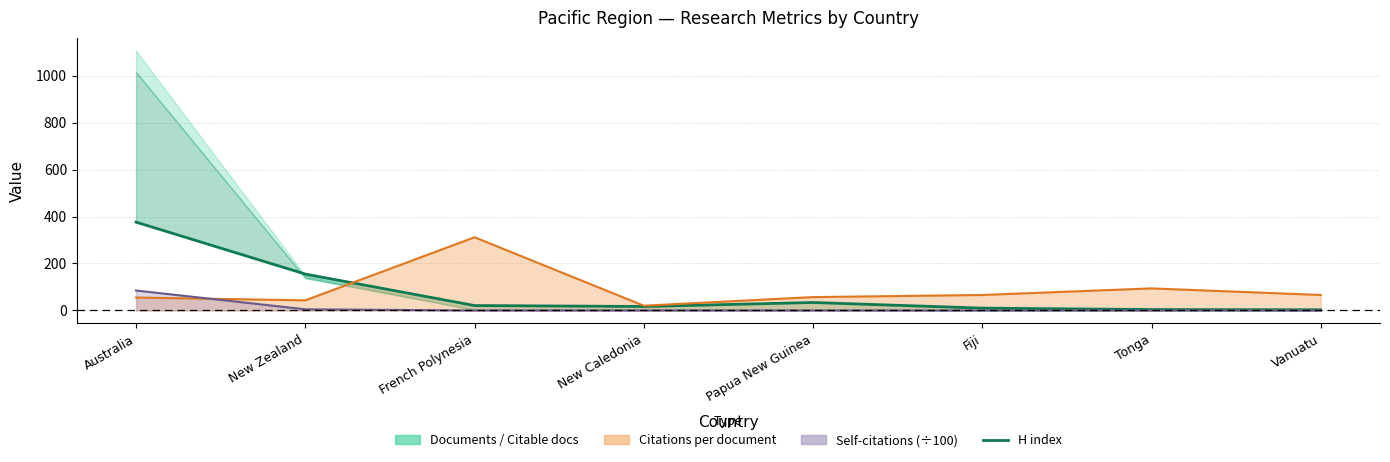

What is the difference between the maximum and minimum values?

373